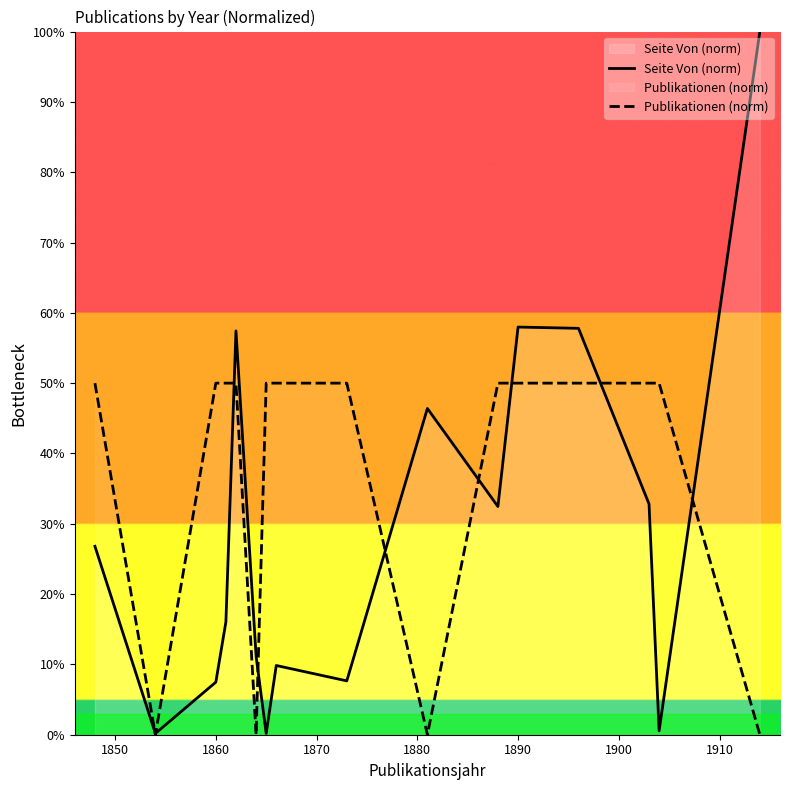

How many values in Publikationen (norm) are above zero?

12